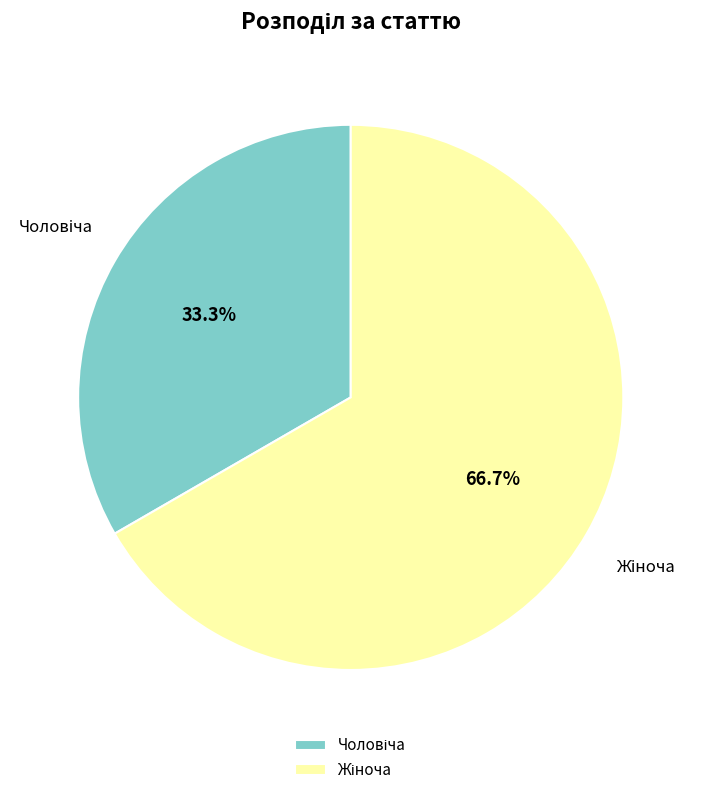

Is there a majority slice in this chart?

Yes